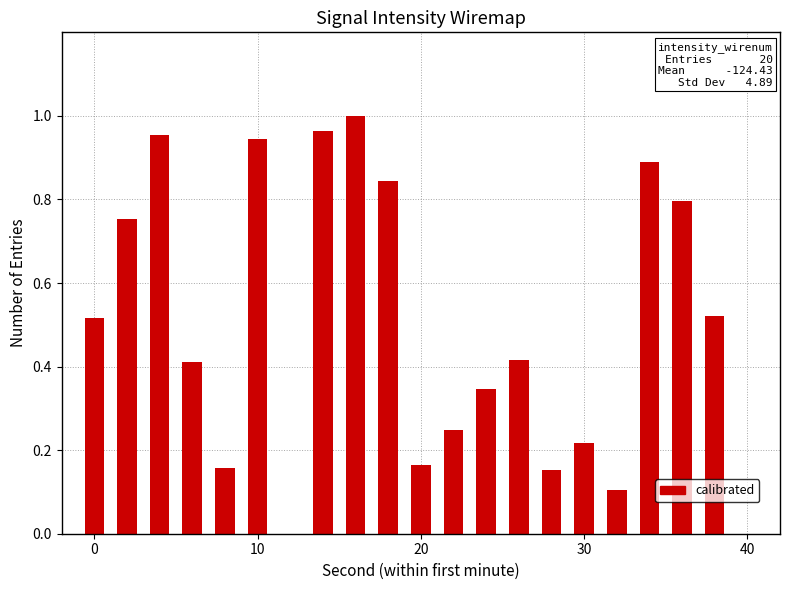

What is the sum of all values?

10.4